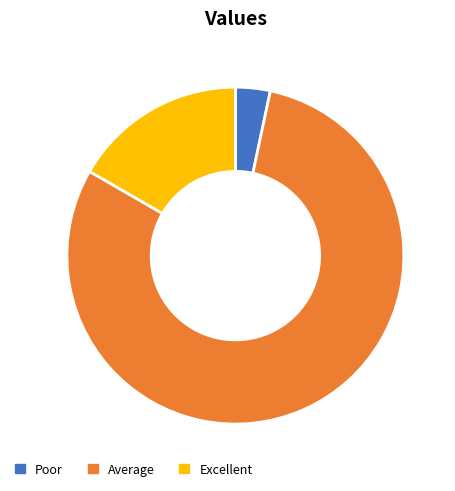

True or false: Excellent accounts for 17% of the total.

True